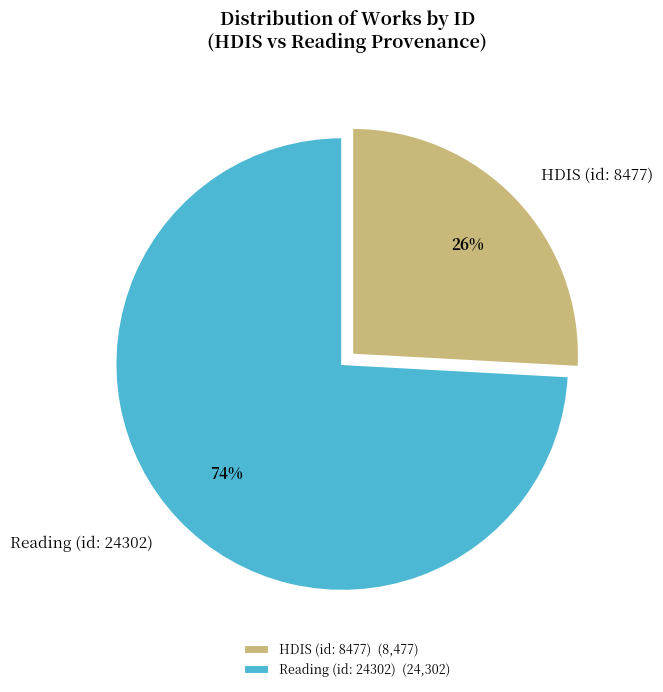

Is HDIS (id: 8477) the majority of the pie?

No